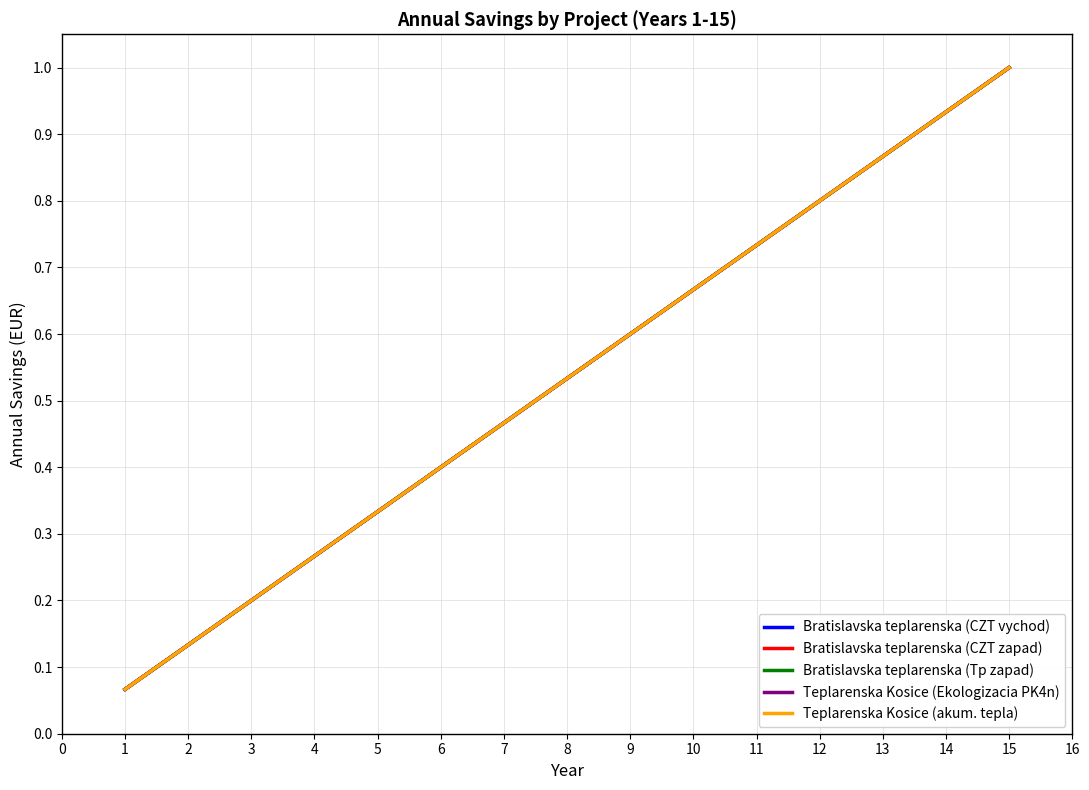

Reading right to left, transcribe all the data shown in this chart.

Bratislavska teplarenska (CZT vychod): 1.0	0.9	0.9	0.8	0.7	0.7	0.6	0.5	0.5	0.4	0.3	0.3	0.2	0.1	0.1
Bratislavska teplarenska (CZT zapad): 1.0	0.9	0.9	0.8	0.7	0.7	0.6	0.5	0.5	0.4	0.3	0.3	0.2	0.1	0.1
Bratislavska teplarenska (Tp zapad): 1.0	0.9	0.9	0.8	0.7	0.7	0.6	0.5	0.5	0.4	0.3	0.3	0.2	0.1	0.1
Teplarenska Kosice (Ekologizacia PK4n): 1.0	0.9	0.9	0.8	0.7	0.7	0.6	0.5	0.5	0.4	0.3	0.3	0.2	0.1	0.1
Teplarenska Kosice (akum. tepla): 1.0	0.9	0.9	0.8	0.7	0.7	0.6	0.5	0.5	0.4	0.3	0.3	0.2	0.1	0.1